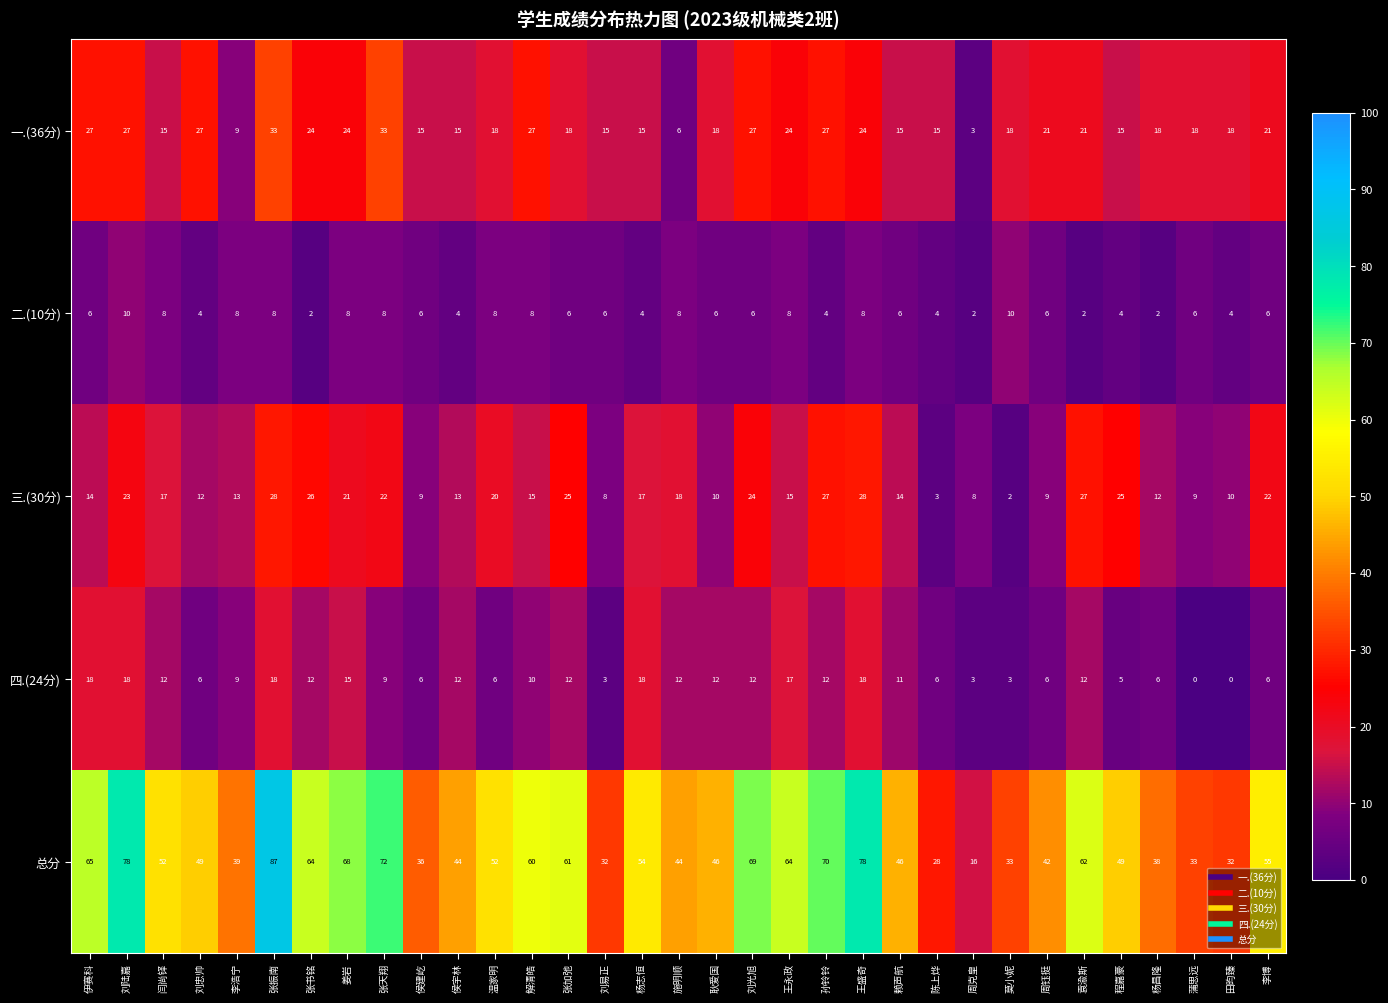

At which category does the chart reach its peak across all series?

张振南